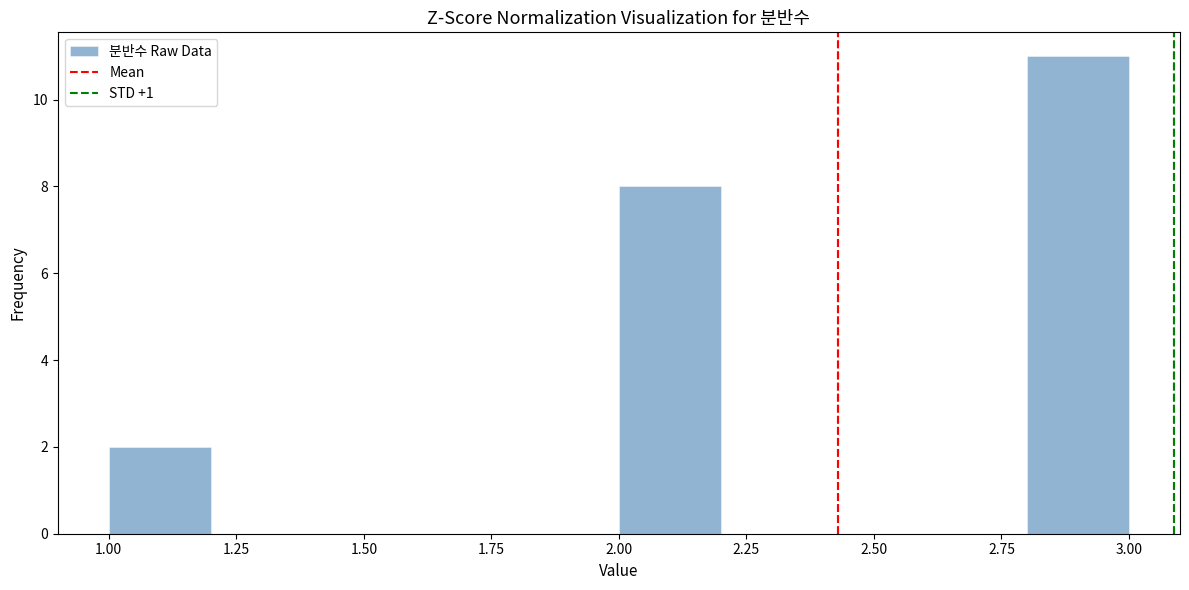

Reading left to right, transcribe this chart: for each bar, give the range it covers on the x-axis and its height. The values are not printed on the chart, so give them approximately, as read against the axis.

1.0 to 1.2: 2
1.2 to 1.4: 0
1.4 to 1.6: 0
1.6 to 1.8: 0
1.8 to 2.0: 0
2.0 to 2.2: 8
2.2 to 2.4: 0
2.4 to 2.6: 0
2.6 to 2.8: 0
2.8 to 3.0: 11